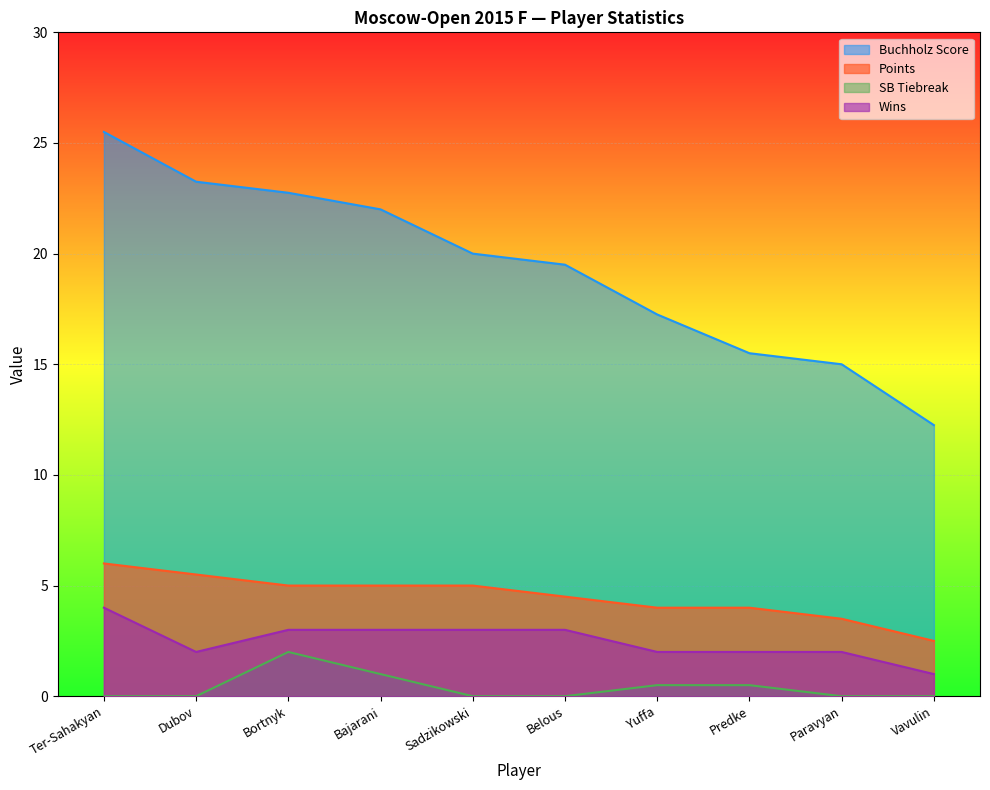

True or false: Wins and Points cross at least once.

False